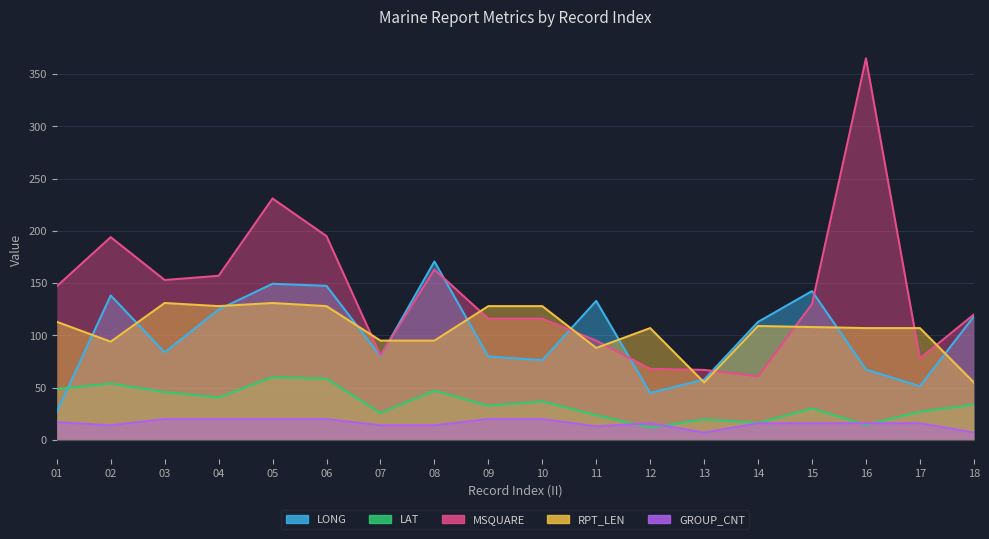

Which series has the largest total across all categories?

MSQUARE